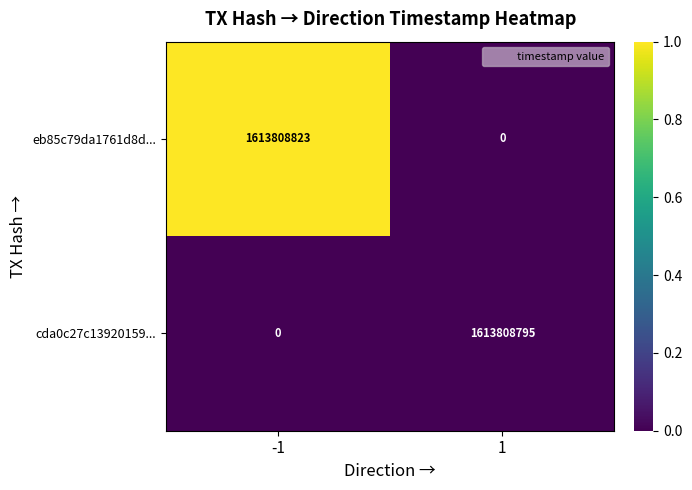

The eb85c79da1761d8d... series shows -999028844 at 1. True or false?

False